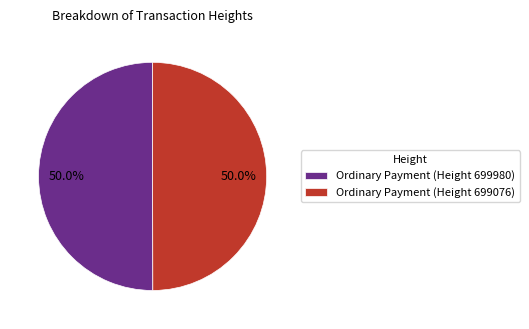

Count the number of slices in the pie.

2